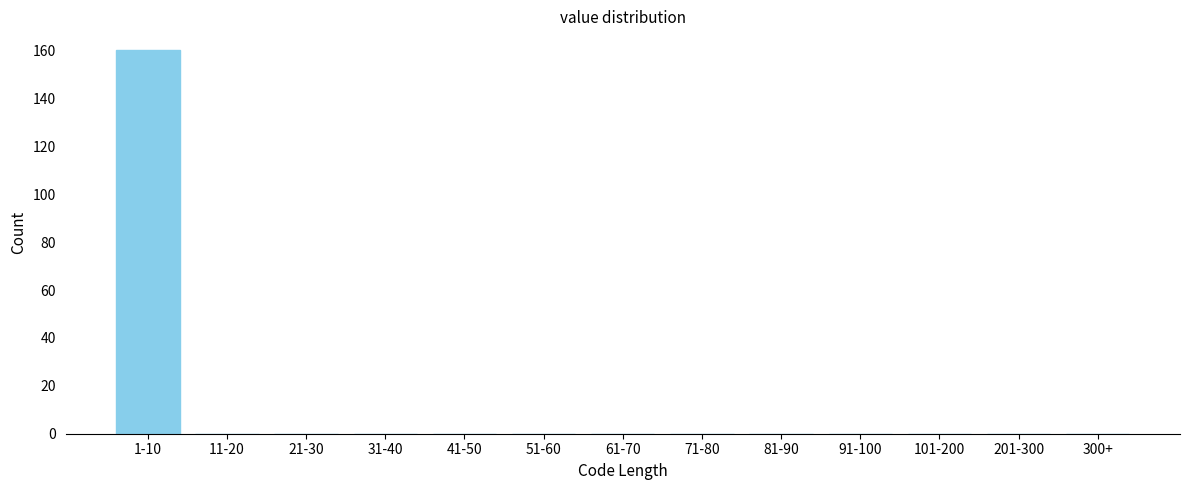

Reading right to left, list all the values displayed in this chart.

300+=0	201-300=0	101-200=0	91-100=0	81-90=0	71-80=0	61-70=0	51-60=0	41-50=0	31-40=0	21-30=0	11-20=0	1-10=160